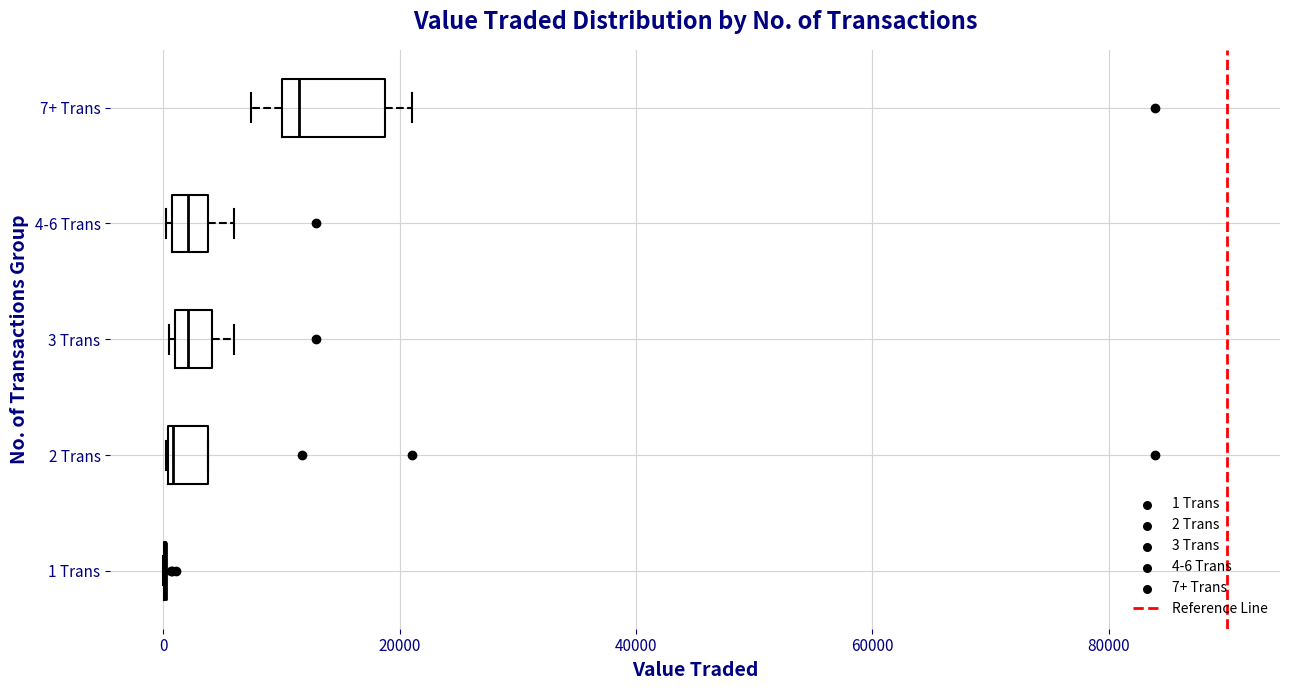

Reading bottom to top, read every box against the x-axis: the position of its median line, the range the box covers, and the ends of its whiskers. The values are not printed on the chart, so give them approximately, as read against the axis.

1 Trans: box collapsed to a line at 0, whiskers 0 to 0
2 Trans: median 0, box 0 to 4000, whiskers 0 to 4000
3 Trans: median 2000, box 0 to 4000, whiskers 0 to 6000
4-6 Trans: median 2000, box 0 to 4000, whiskers 0 to 6000
7+ Trans: median 12000, box 10000 to 18000, whiskers 8000 to 22000